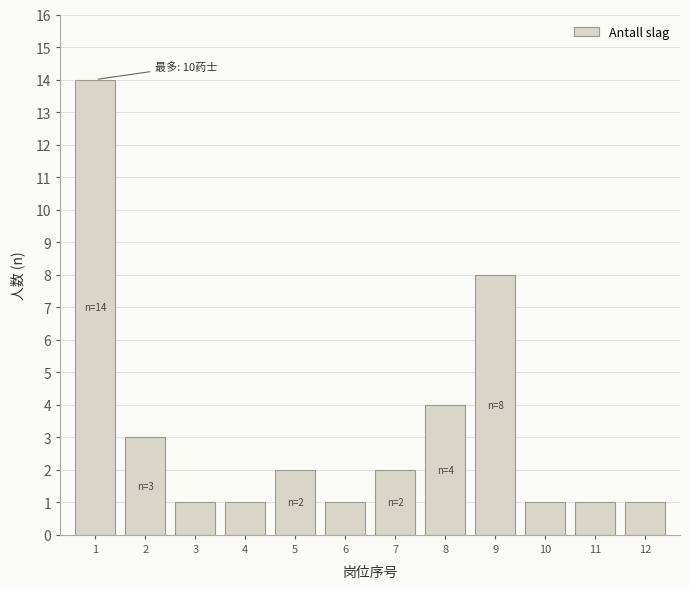

Reading left to right, extract all data points from this chart.

1=14	2=3	3=1	4=1	5=2	6=1	7=2	8=4	9=8	10=1	11=1	12=1